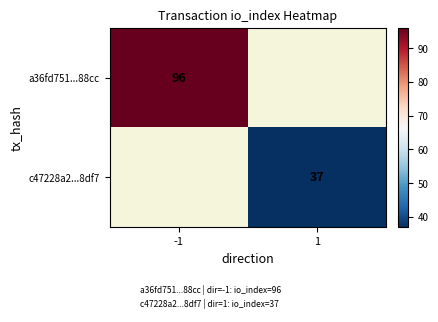

Which series has the largest range (max minus min)?

a36fd751...88cc